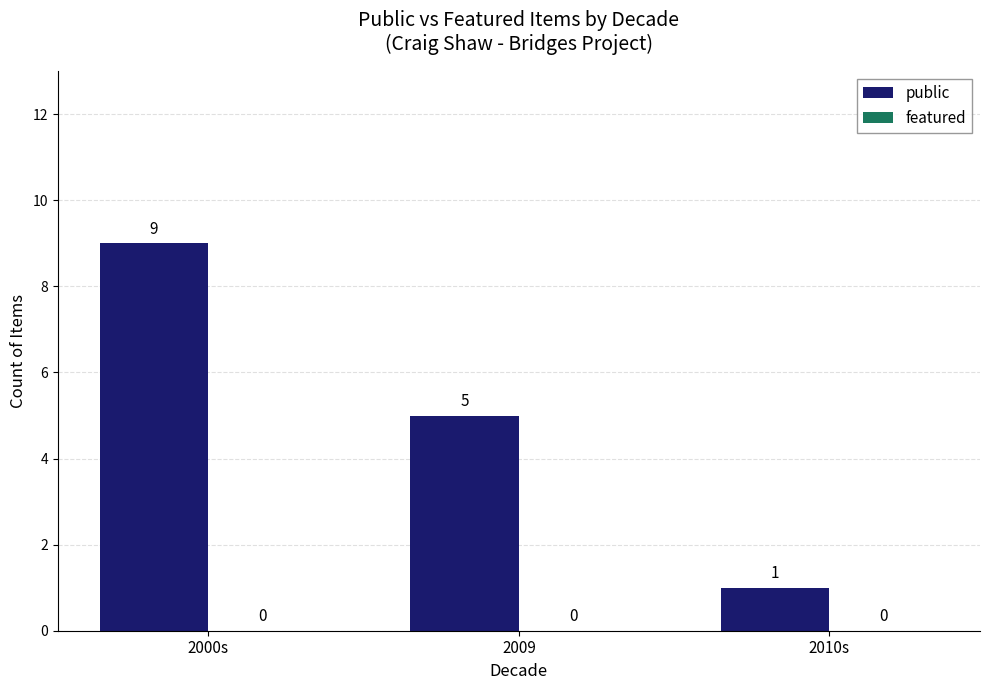

List the labels in order of value, smallest first.

2010s, 2009, 2000s